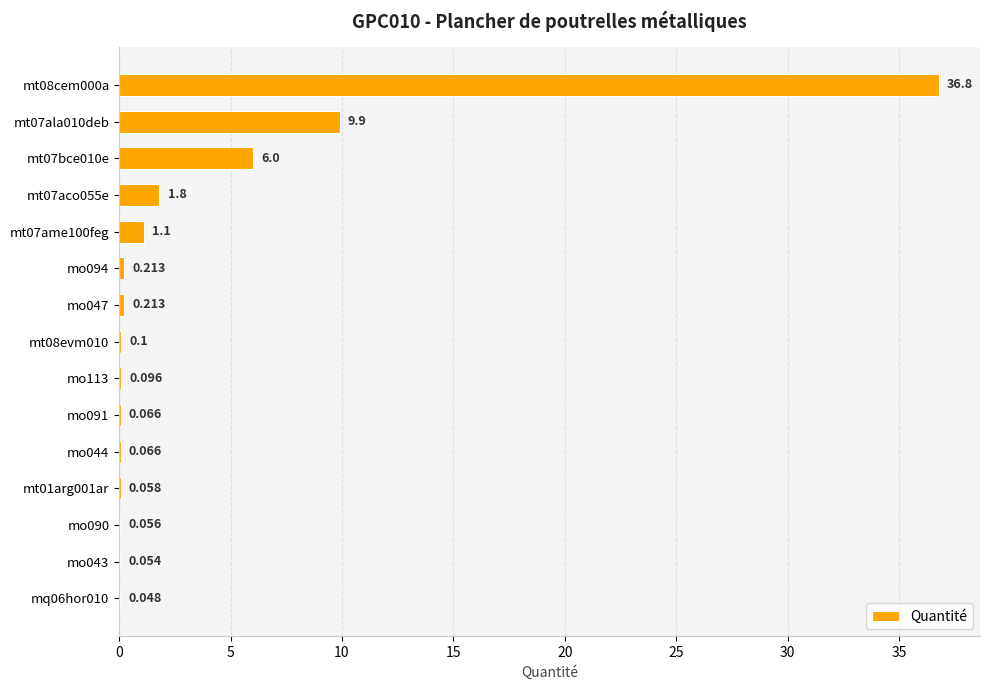

Does the chart contain stacked bars?

No